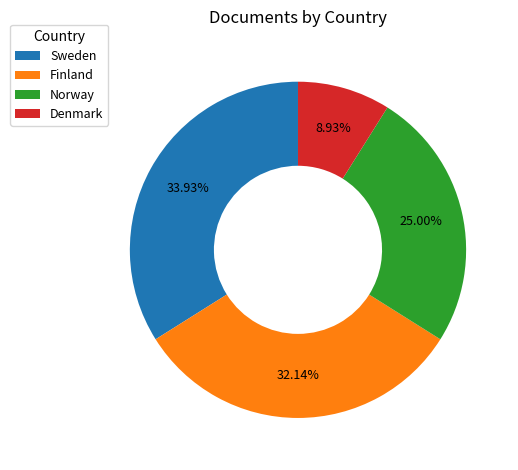

What is the ratio of the value at Denmark to the value at Norway?

0.4